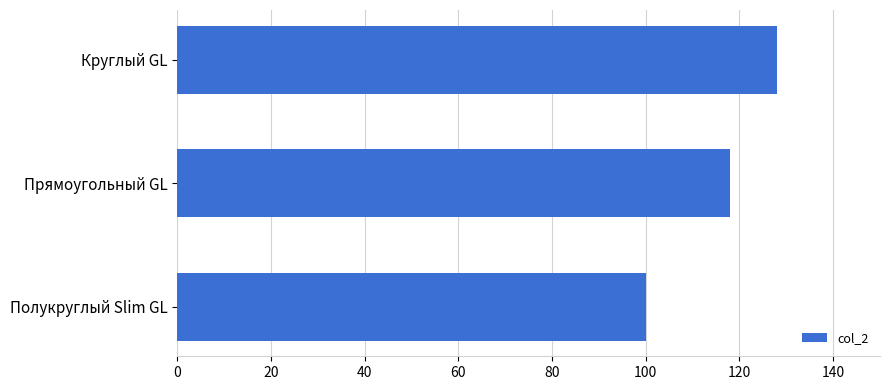

What position from the bottom is Круглый GL?

3